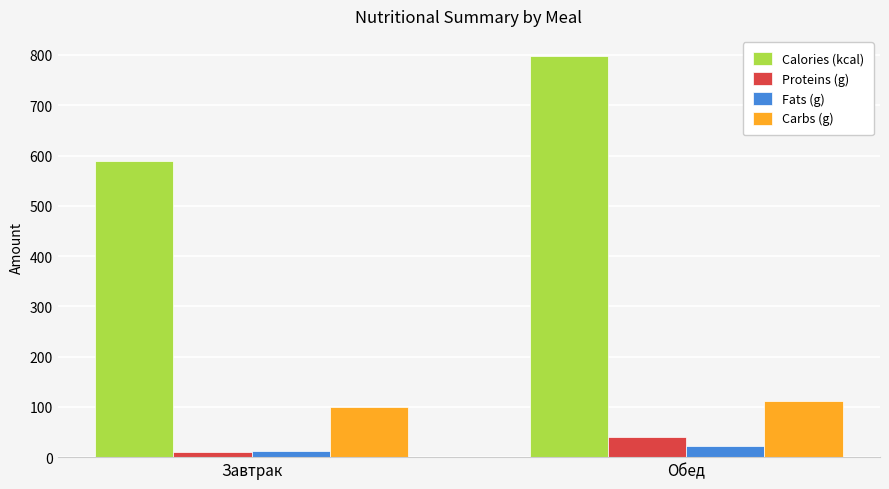

At which label does Fats (g) reach its peak?

Обед